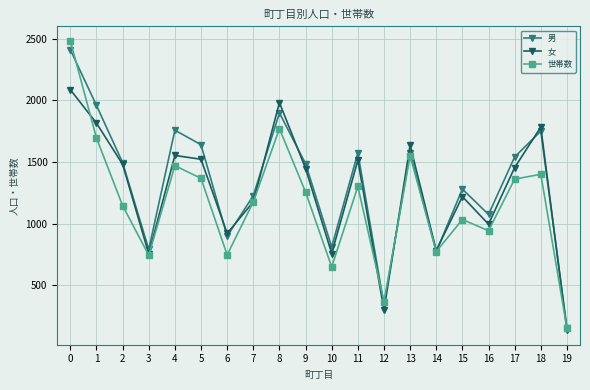

What is the average value of the 世帯数 series?

1169